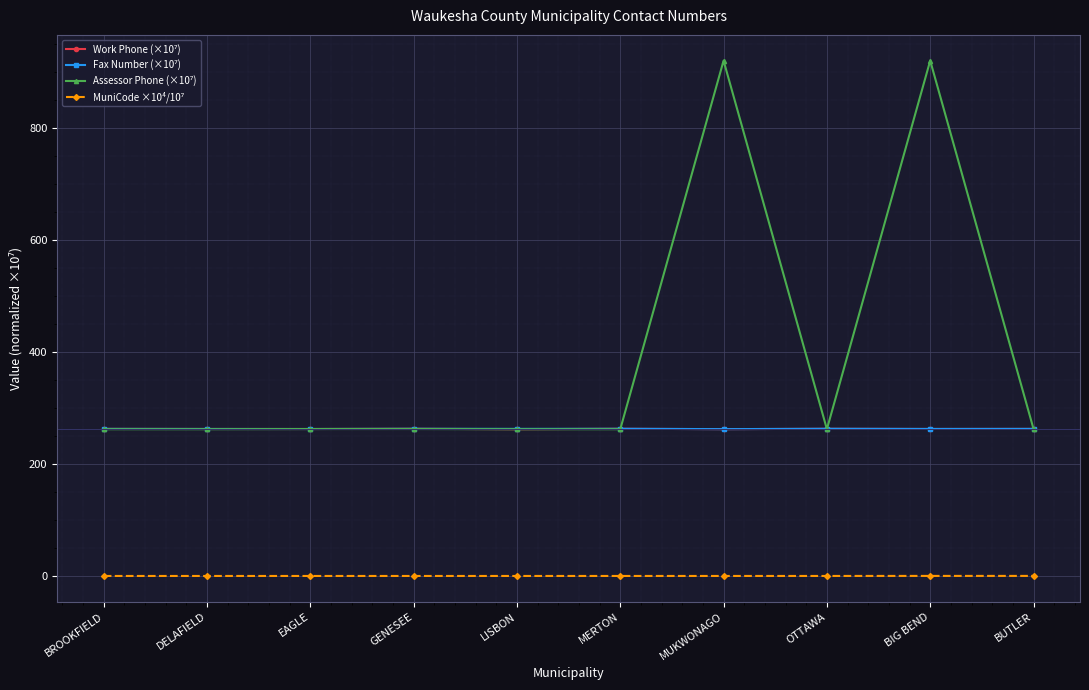

What is the greatest value displayed?

920.7